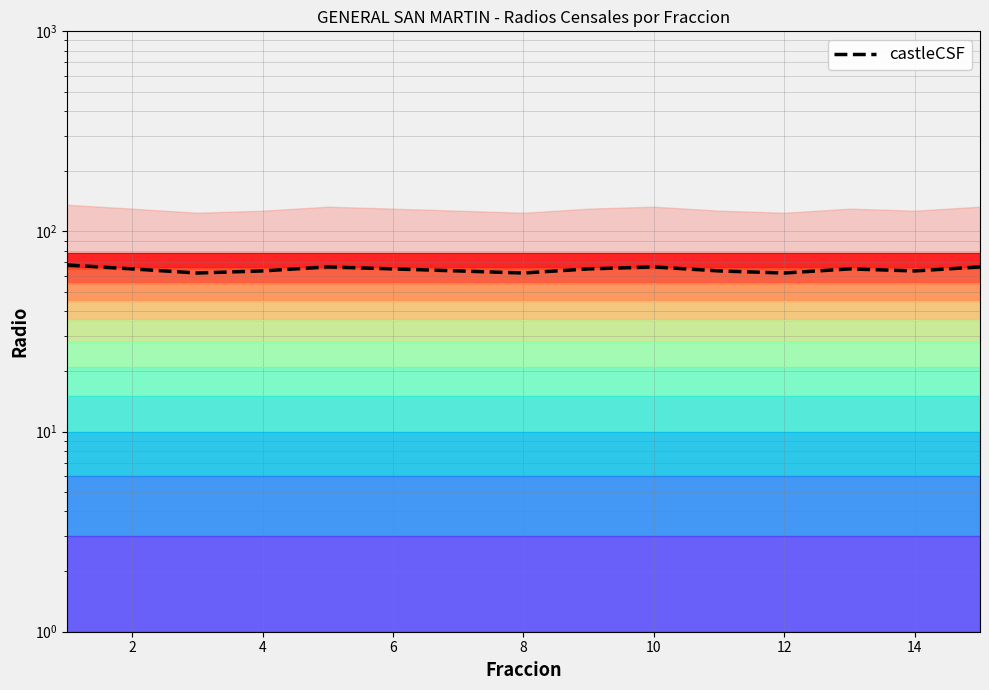

True or false: the data has more than 0 interior local peaks.

True